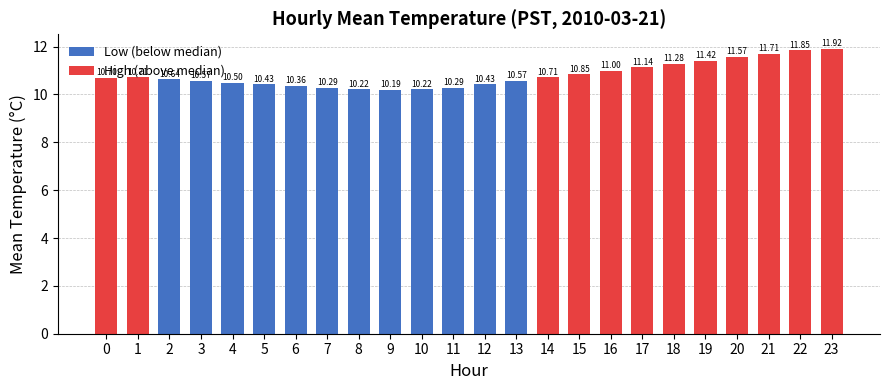

Which category has the lowest value across all series?

9